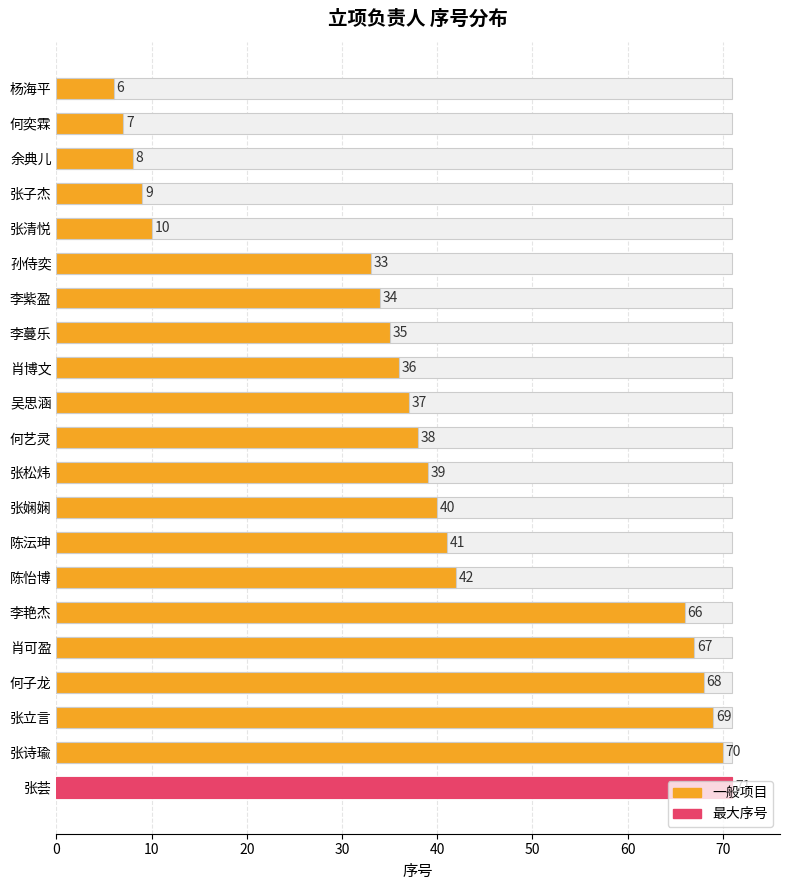

Reading right to left, list all the values displayed in this chart.

71	70	69	68	67	66	42	41	40	39	38	37	36	35	34	33	10	9	8	7	6